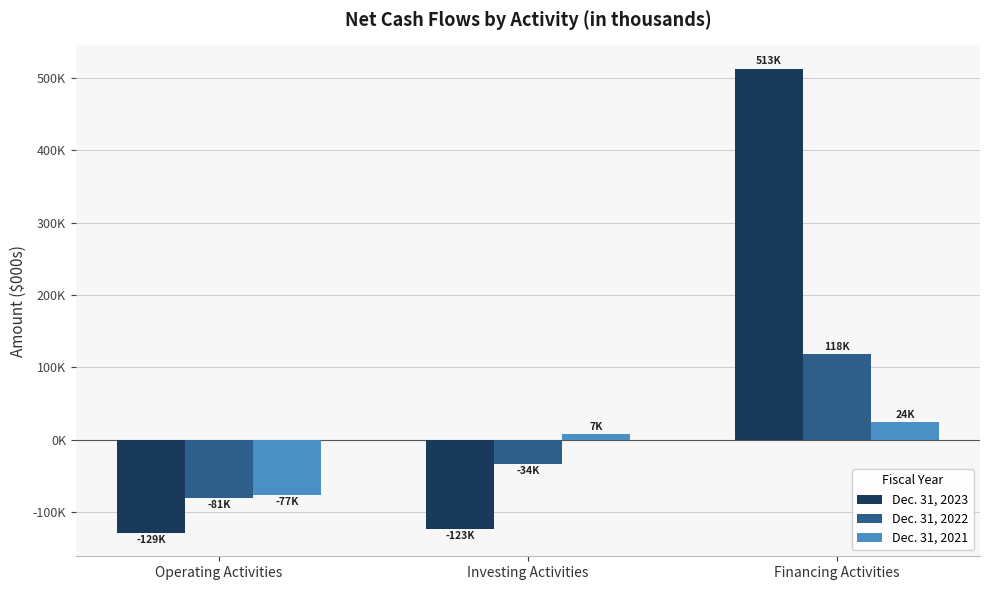

List the series in order of their overall mean, lowest first.

Dec. 31, 2021, Dec. 31, 2022, Dec. 31, 2023